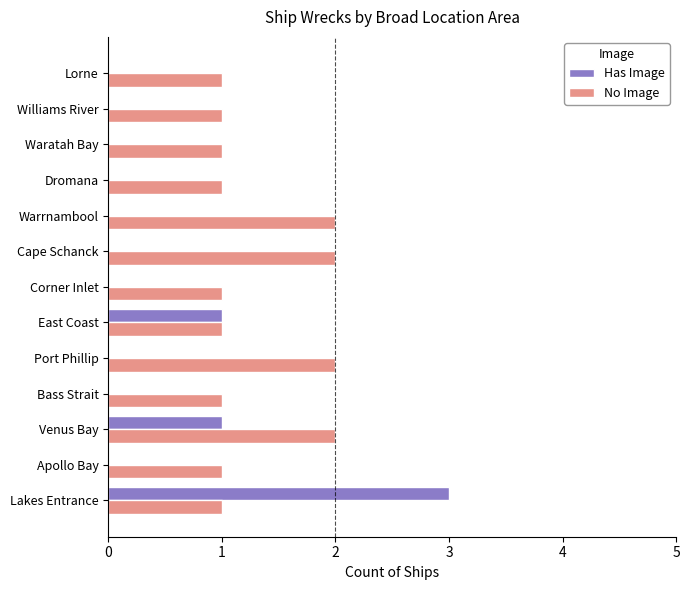

At which category is the sum across all series the highest?

Lakes Entrance